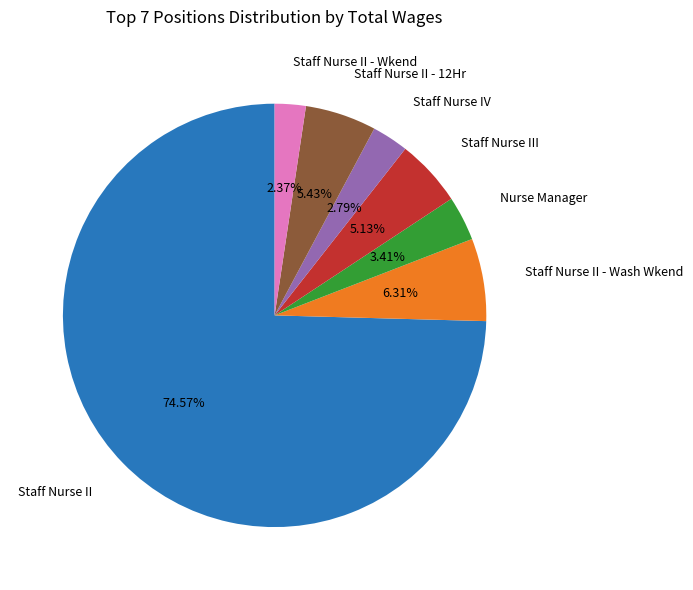

How many segments does this pie chart have?

7